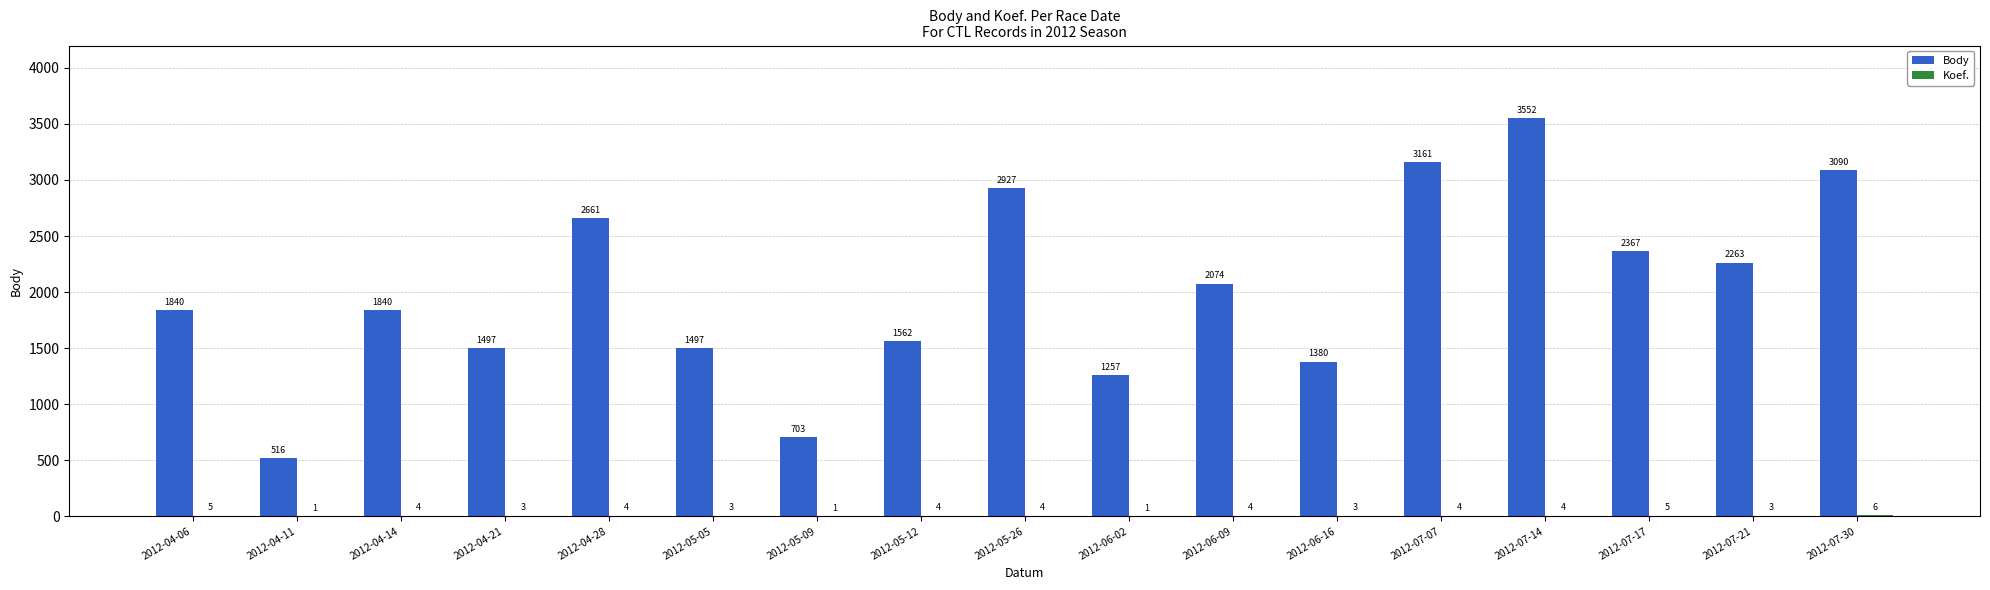

Where is Body nearest to the value 2034?

2012-06-09